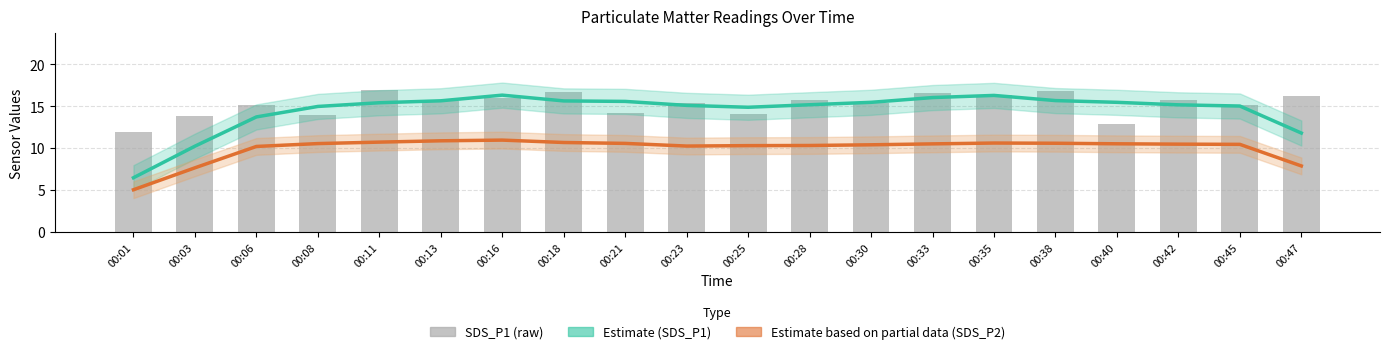

The value of Estimate (SDS_P1) at 00:01 is 10.5. True or false?

False